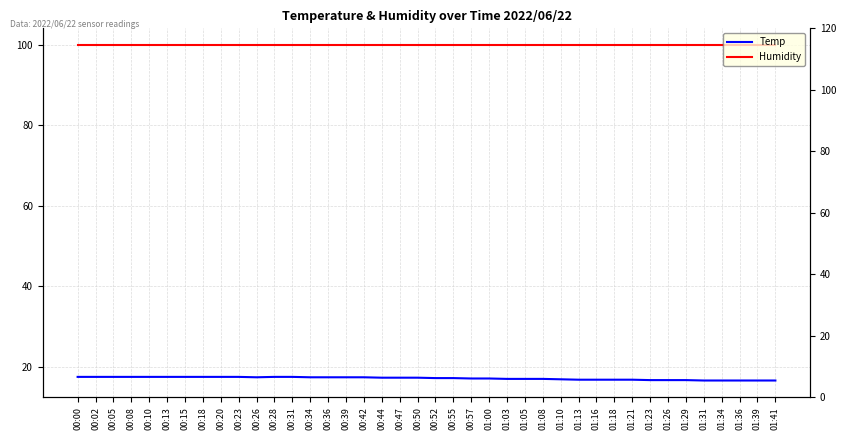

Rank the series by their maximum value, from highest to lowest.

Humidity, Temp